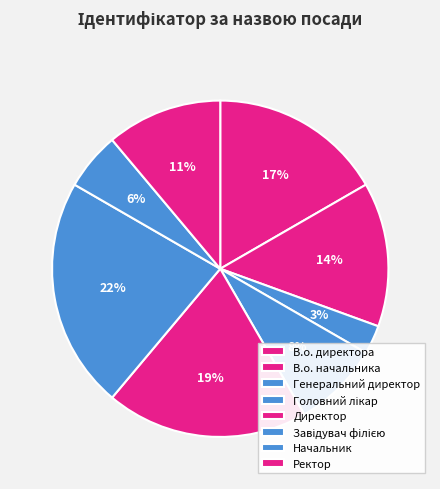

Approximately how many times larger is the value at В.о. начальника compared to Завідувач філією?

0.6